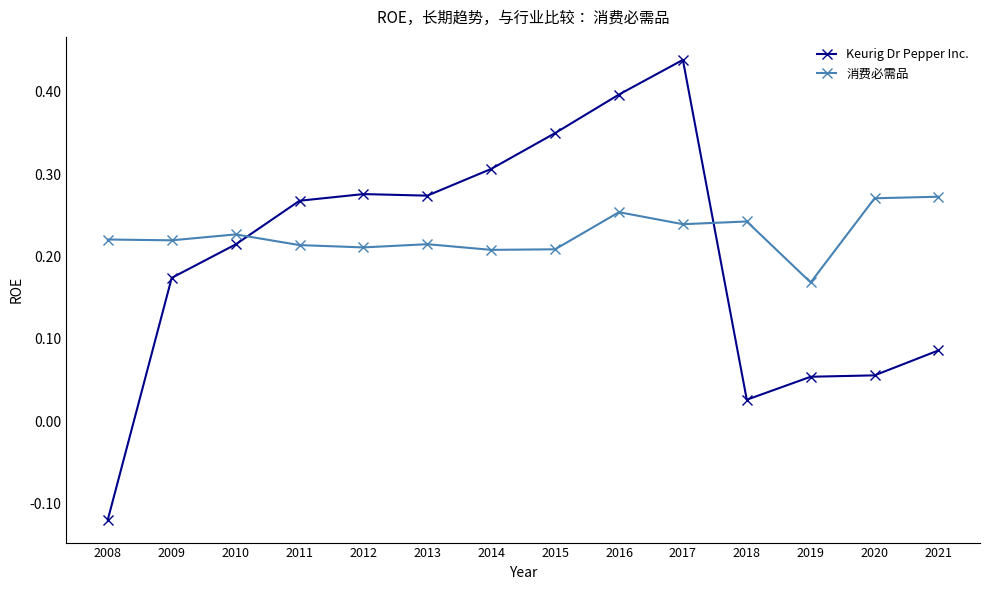

What is the sum of the Keurig Dr Pepper Inc. values at 2016 and 2020?

0.5